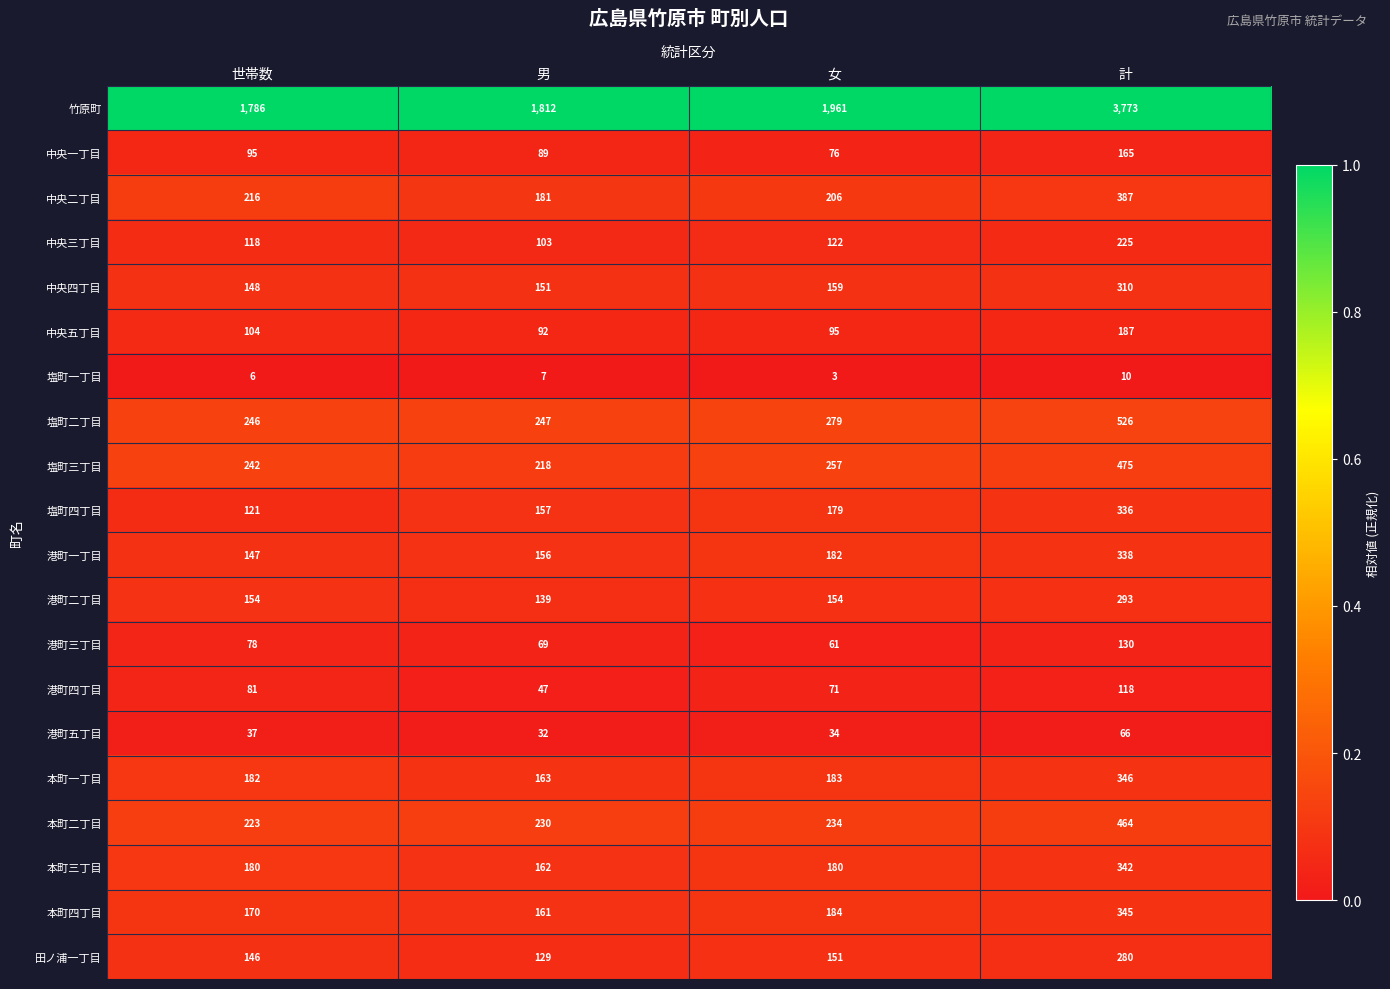

Rank the series at 女 from highest to lowest value.

竹原町, 塩町二丁目, 塩町三丁目, 本町二丁目, 中央二丁目, 本町四丁目, 本町一丁目, 港町一丁目, 本町三丁目, 塩町四丁目, 中央四丁目, 港町二丁目, 田ノ浦一丁目, 中央三丁目, 中央五丁目, 中央一丁目, 港町四丁目, 港町三丁目, 港町五丁目, 塩町一丁目